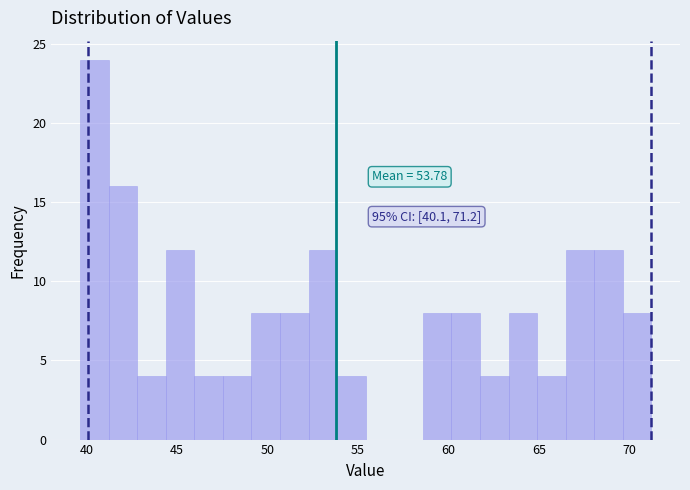

Around what value on the x-axis is the tallest bar? Give the approximate position of its centre, as read against the axis.

40.5